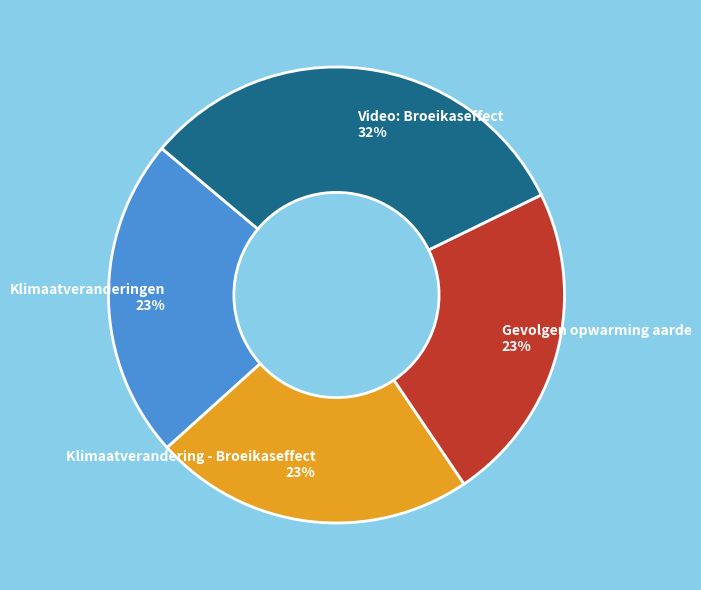

To the nearest percent, what is the difference between the largest and smallest slice percentages?

9%